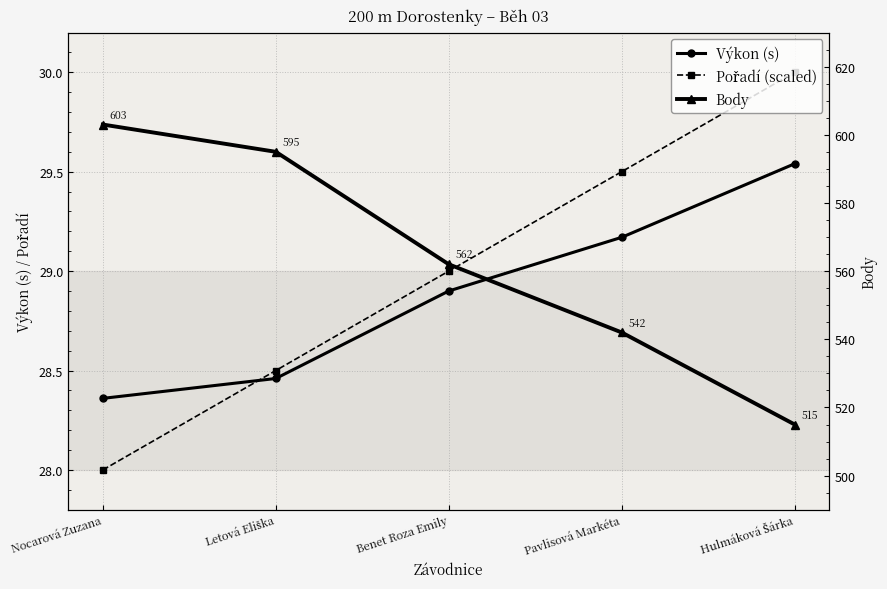

What value does the Výkon (s) series have at Pavlisová Markéta?

29.2